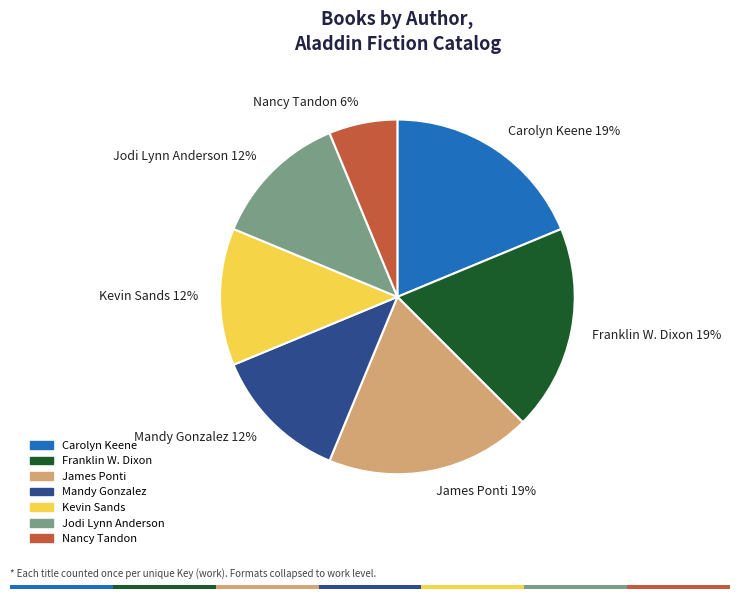

Is there any slice that represents more than half of the pie?

No